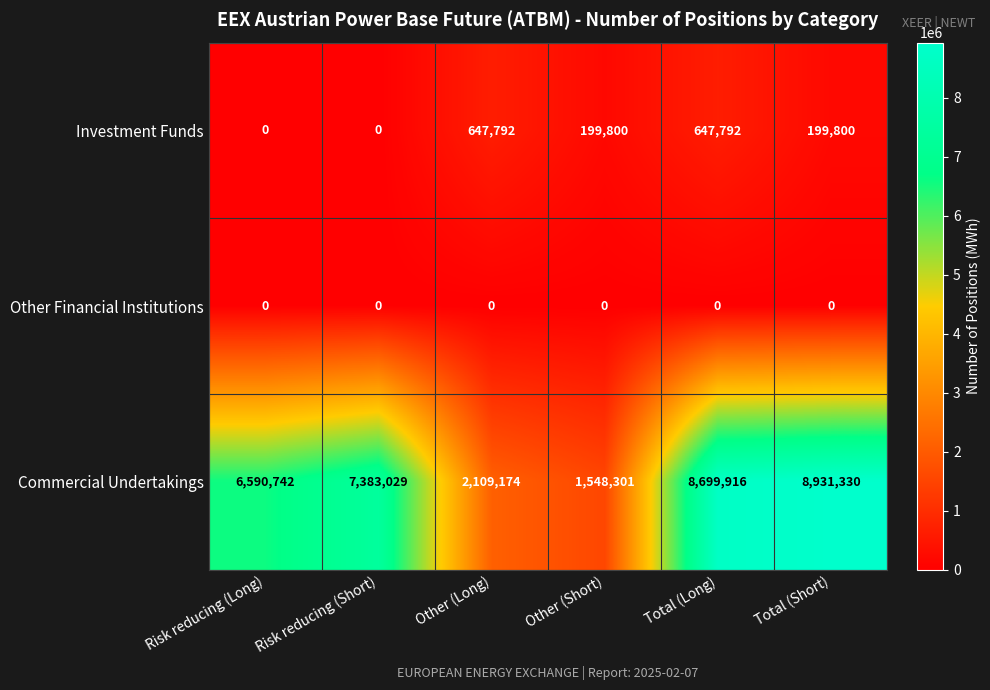

Between Risk reducing (Short) and Other (Long), which series saw the biggest shift?

Commercial Undertakings